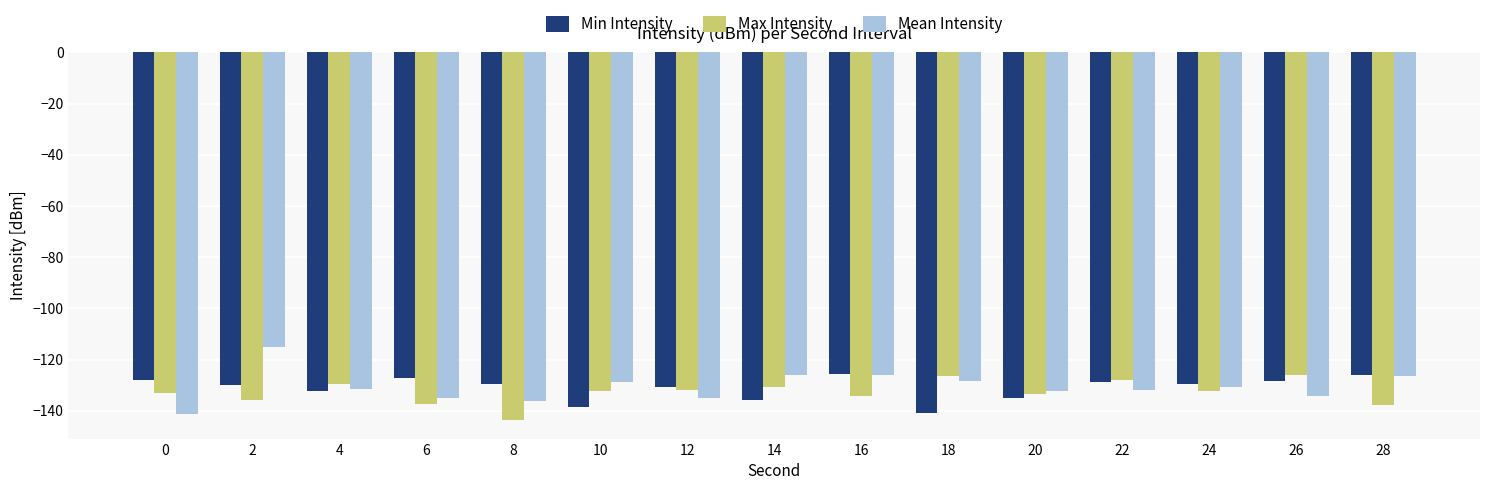

How many groups of bars are there?

15